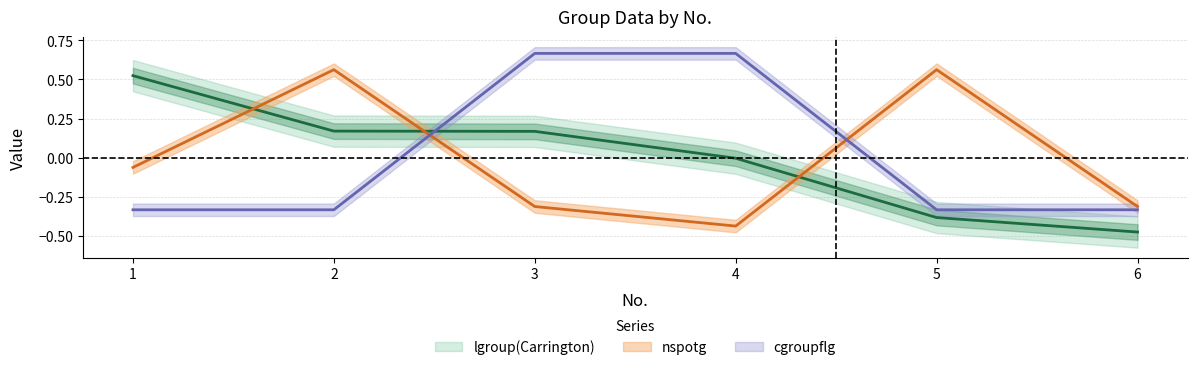

Where is the first local maximum for nspotg?

2